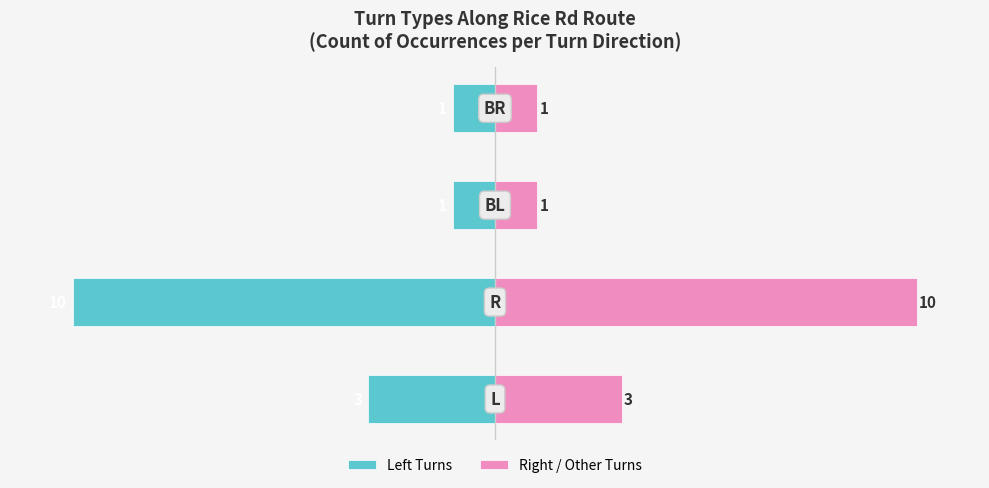

Is the value of Left Turns at 2 greater than the value of Right / Other Turns at 0?

No